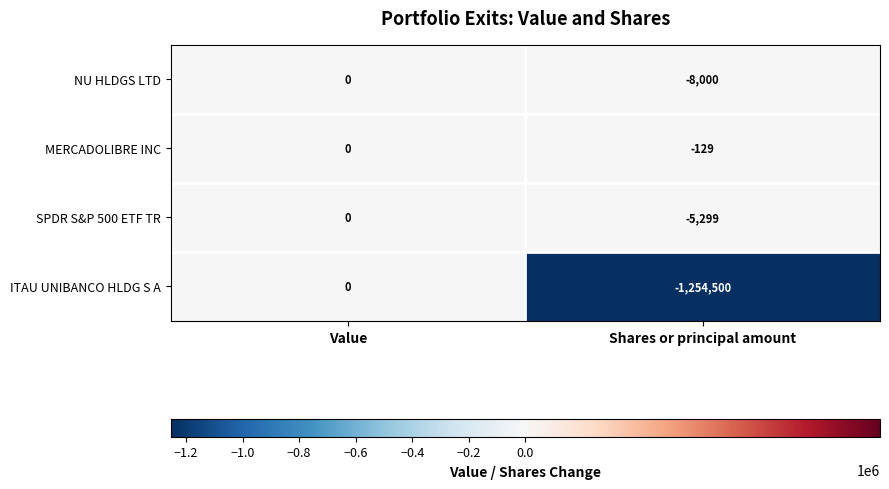

Reading left to right, list all the values displayed in this chart.

NU HLDGS LTD: 0	-8000
MERCADOLIBRE INC: 0	-129
SPDR S&P 500 ETF TR: 0	-5299
ITAU UNIBANCO HLDG S A: 0	-1254500